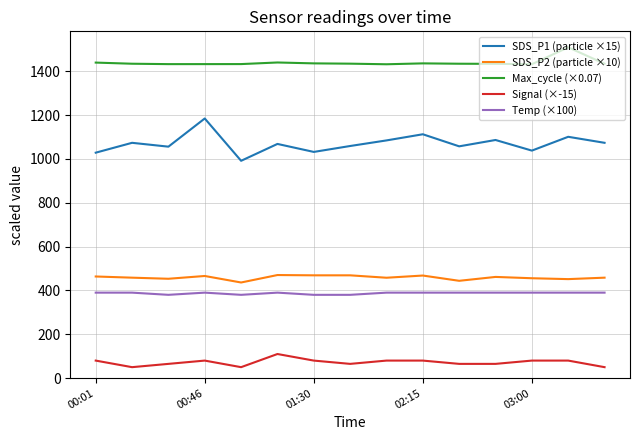

True or false: Signal (×-15) and SDS_P1 (particle ×15) cross at least once.

False